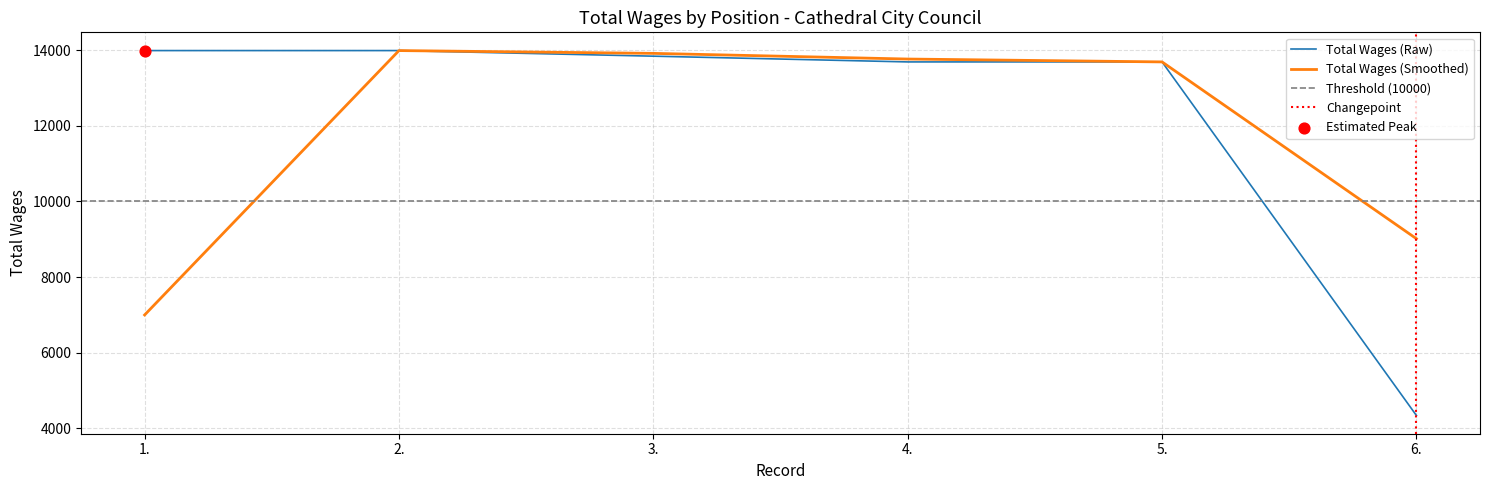

Approximately how many times larger is the value at 5. compared to 3.?

1.0